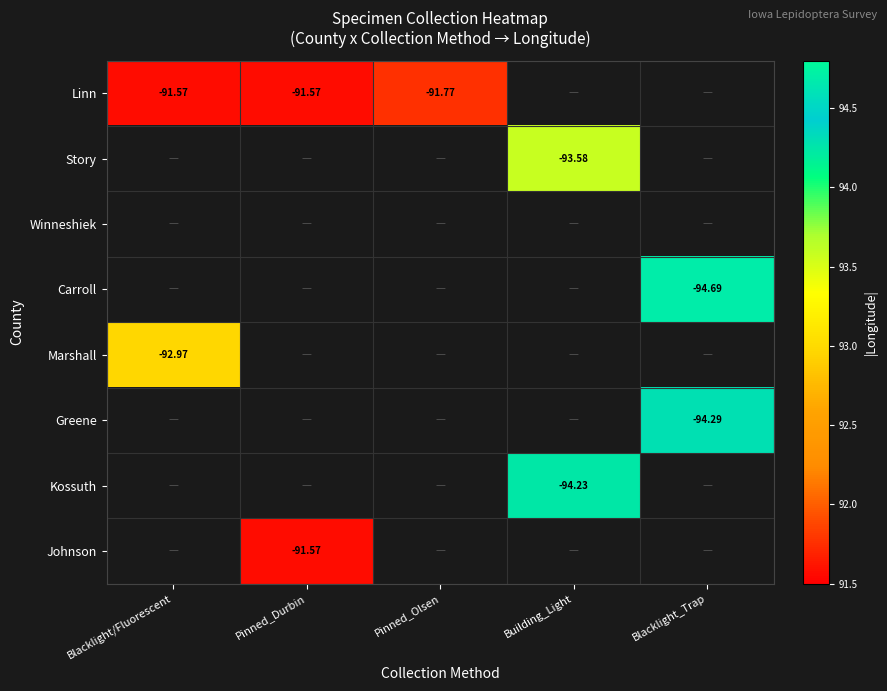

Is it true that Linn equals 91.6 at Blacklight/Fluorescent?

True